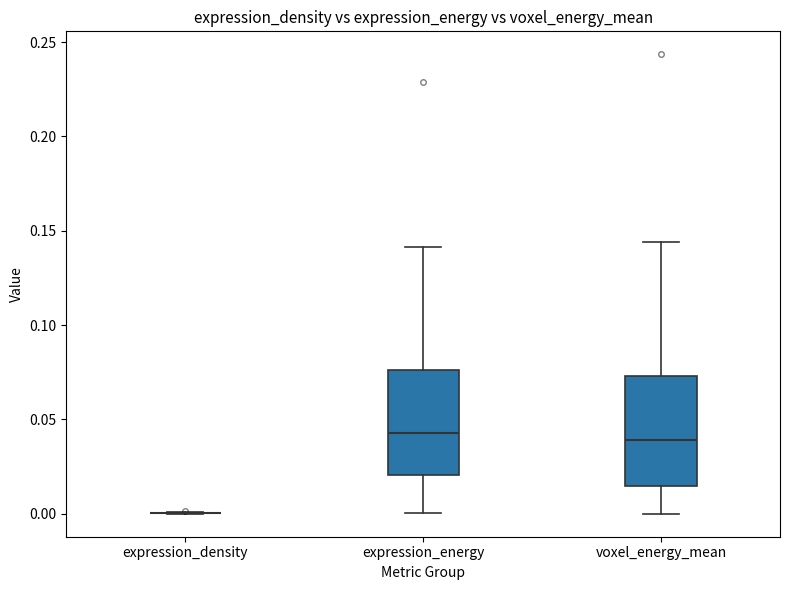

Reading left to right, transcribe this box plot: for each box, give where its median line is, the range the box spans, and where its two whiskers end, as read against the y-axis. The values are not printed on the chart, so give them approximately, as read against the axis.

expression_density: box collapsed to a line at 0.000, whiskers 0.000 to 0.000
expression_energy: median 0.045, box 0.020 to 0.075, whiskers 0.000 to 0.140
voxel_energy_mean: median 0.040, box 0.015 to 0.075, whiskers 0.000 to 0.145